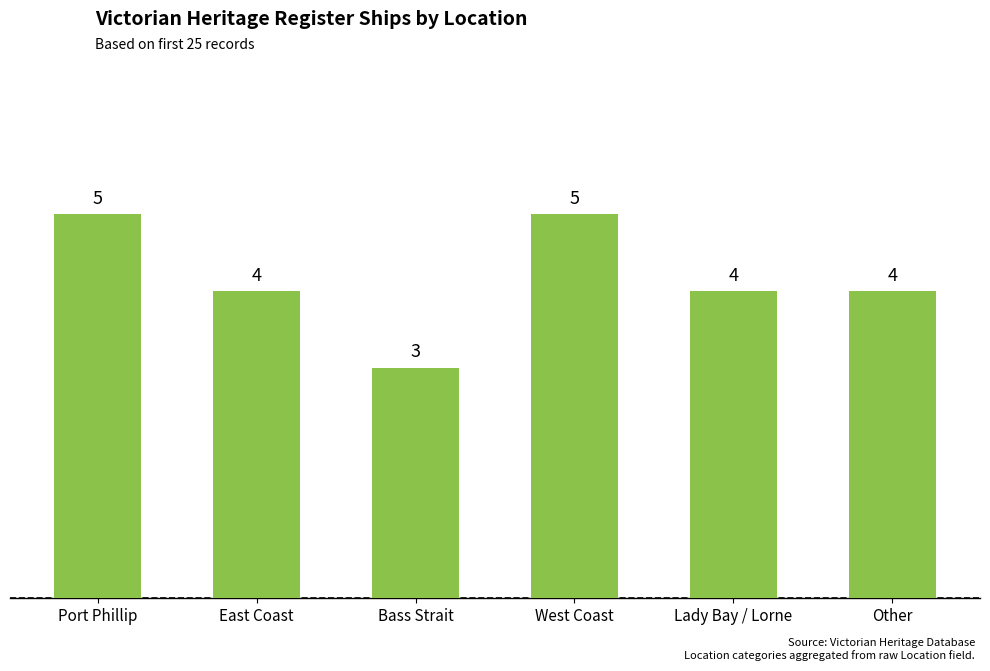

How many bars are there in total?

6